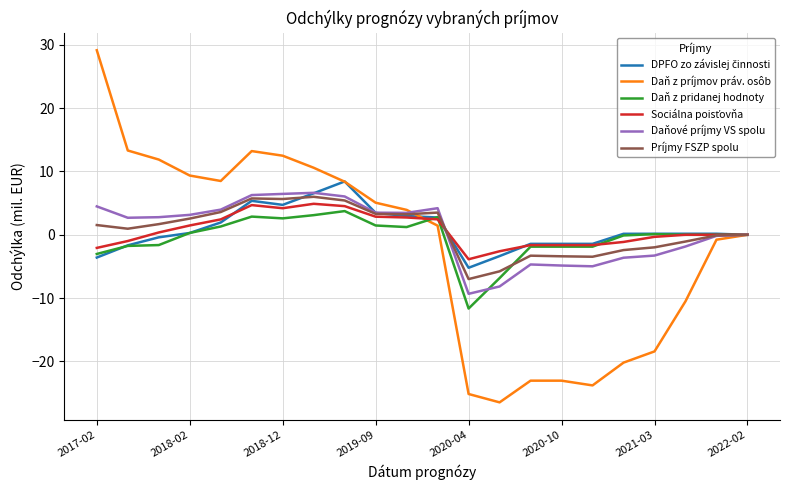

What is the greatest value displayed?

29.1